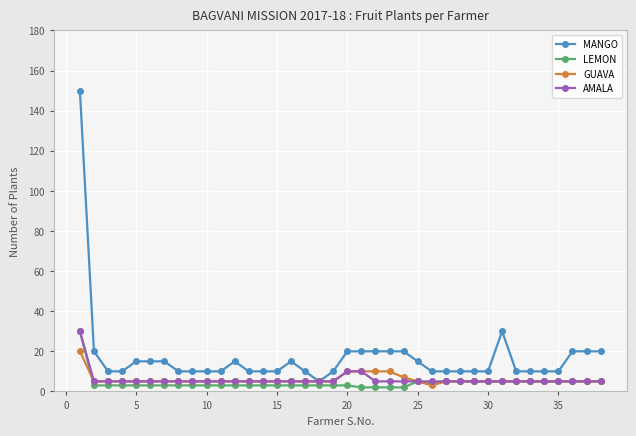

What is the greatest value displayed?

150